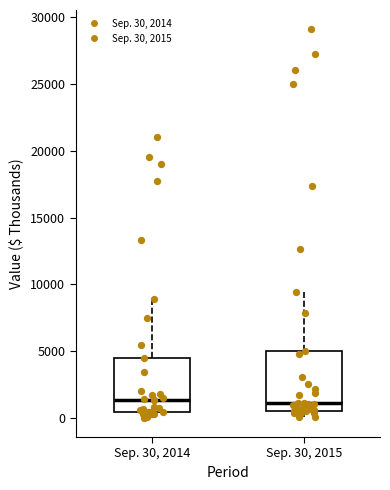

Reading left to right, read every box against the y-axis: the position of its median line, the range the box covers, and the ends of its whiskers. The values are not printed on the chart, so give them approximately, as read against the axis.

Sep. 30, 2014: median 1500, box 500 to 4500, whiskers 0 to 9000
Sep. 30, 2015: median 1000, box 500 to 5000, whiskers 0 to 9500